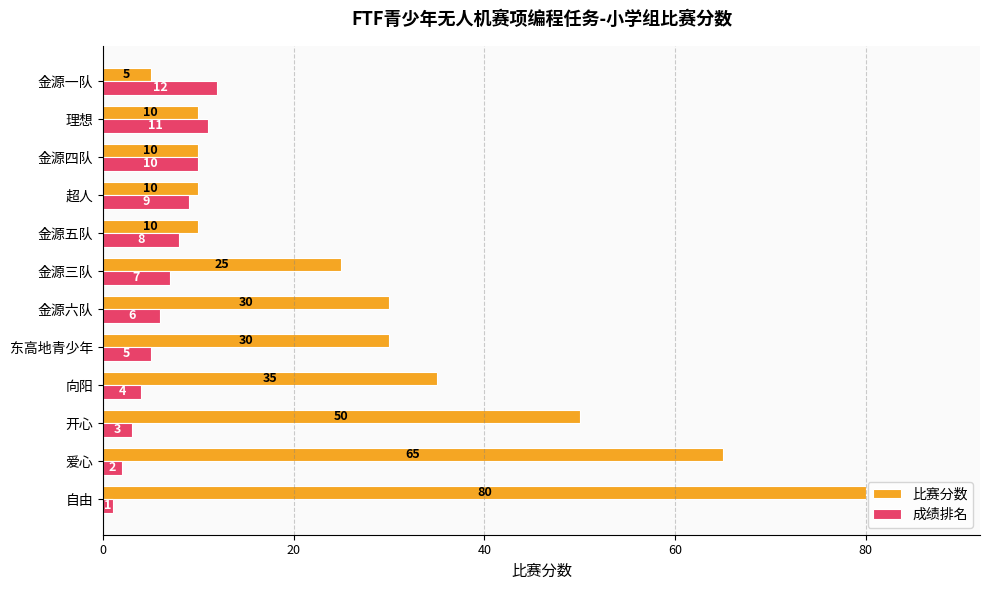

Where is 成绩排名 nearest to the value 6?

金源六队